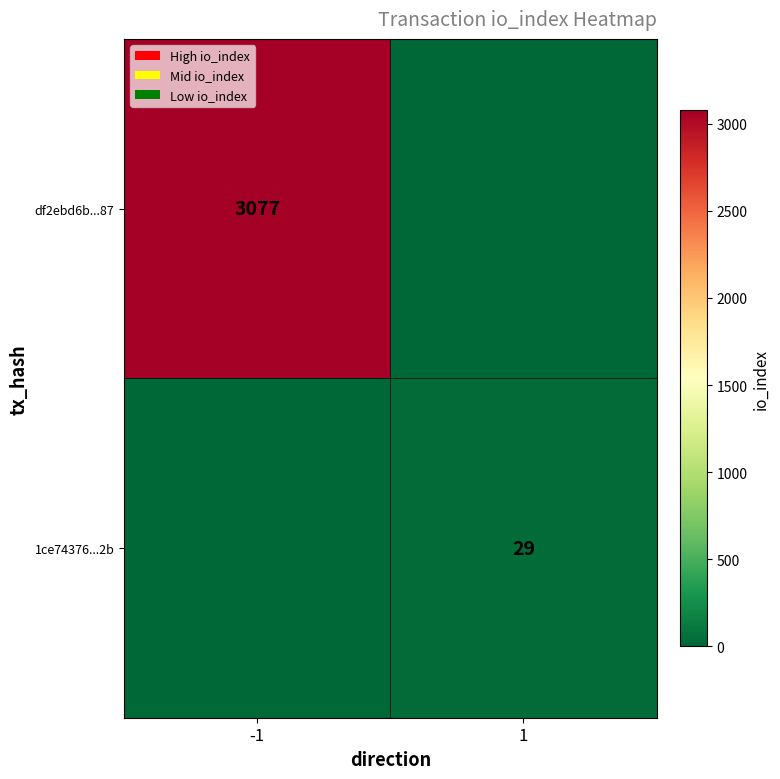

At which category does the chart reach its peak across all series?

-1